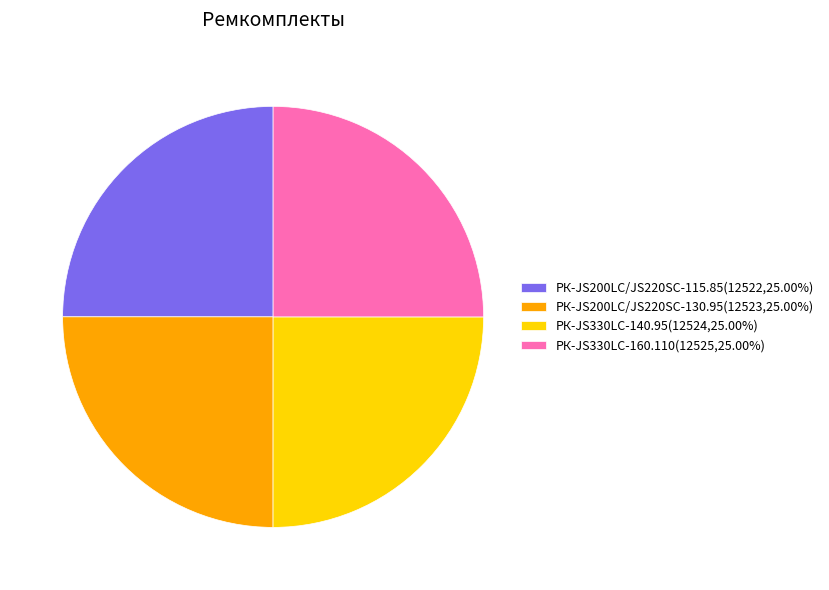

True or false: РК-JS200LC/JS220SC-130.95 accounts for 25% of the total.

True